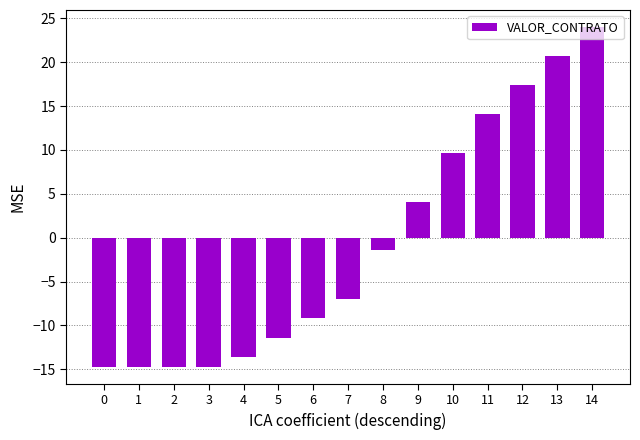

Count the number of values greater than -6.

7